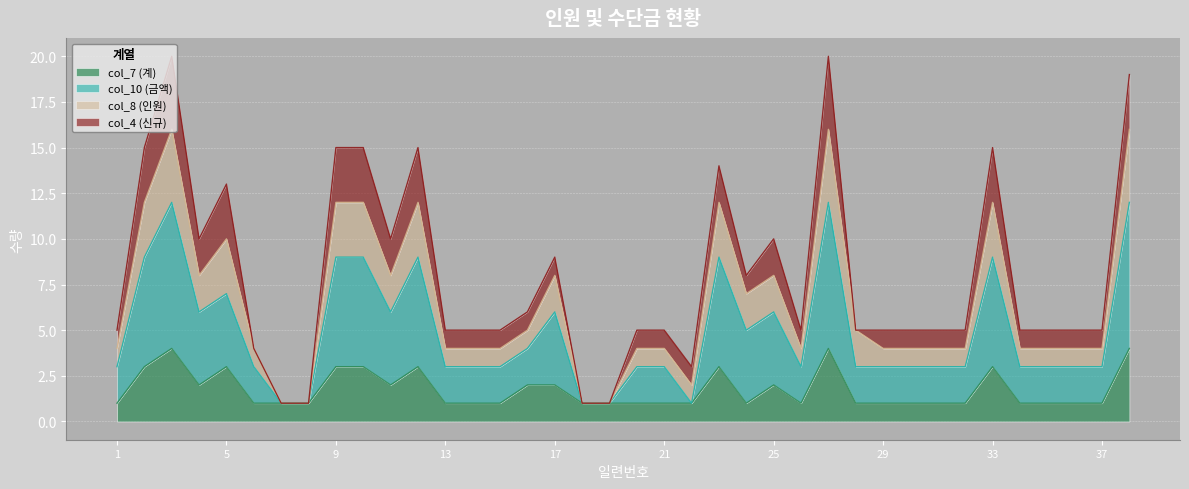

True or false: col_10 (금액) has a value of 5 at 29.

False